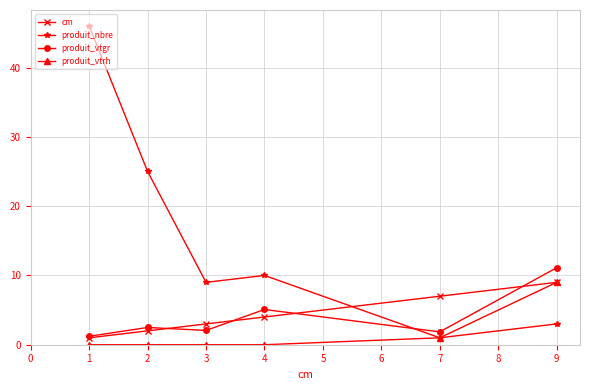

Which series has the largest range (max minus min)?

produit_nbre